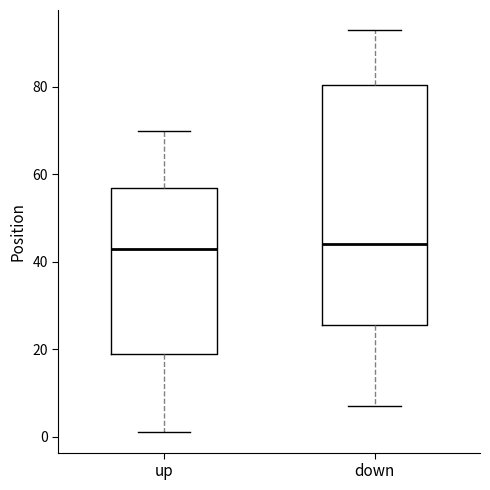

Reading left to right, read every box against the y-axis: the position of its median line, the range the box covers, and the ends of its whiskers. The values are not printed on the chart, so give them approximately, as read against the axis.

up: median 44, box 20 to 58, whiskers 2 to 70
down: median 44, box 26 to 80, whiskers 8 to 94